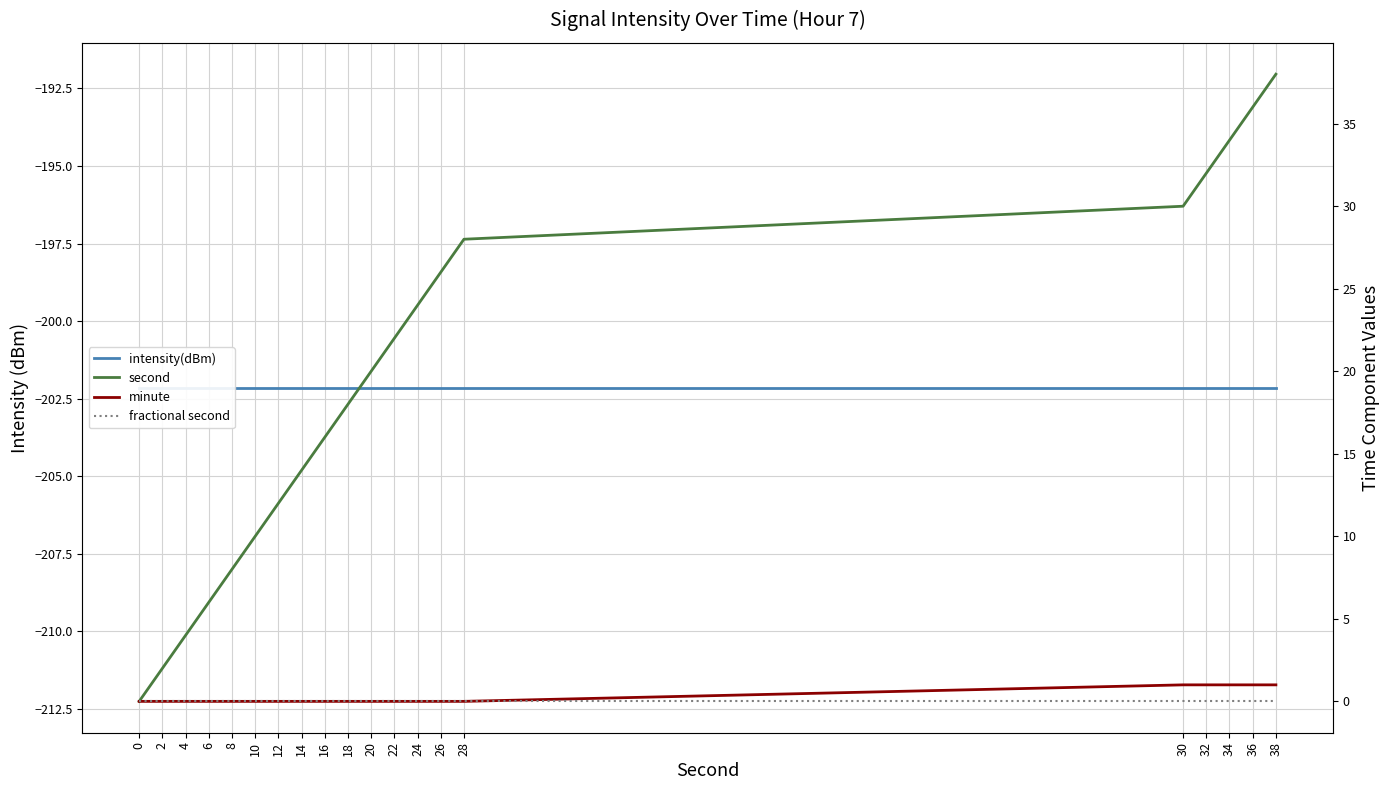

At which label does minute reach its peak?

30